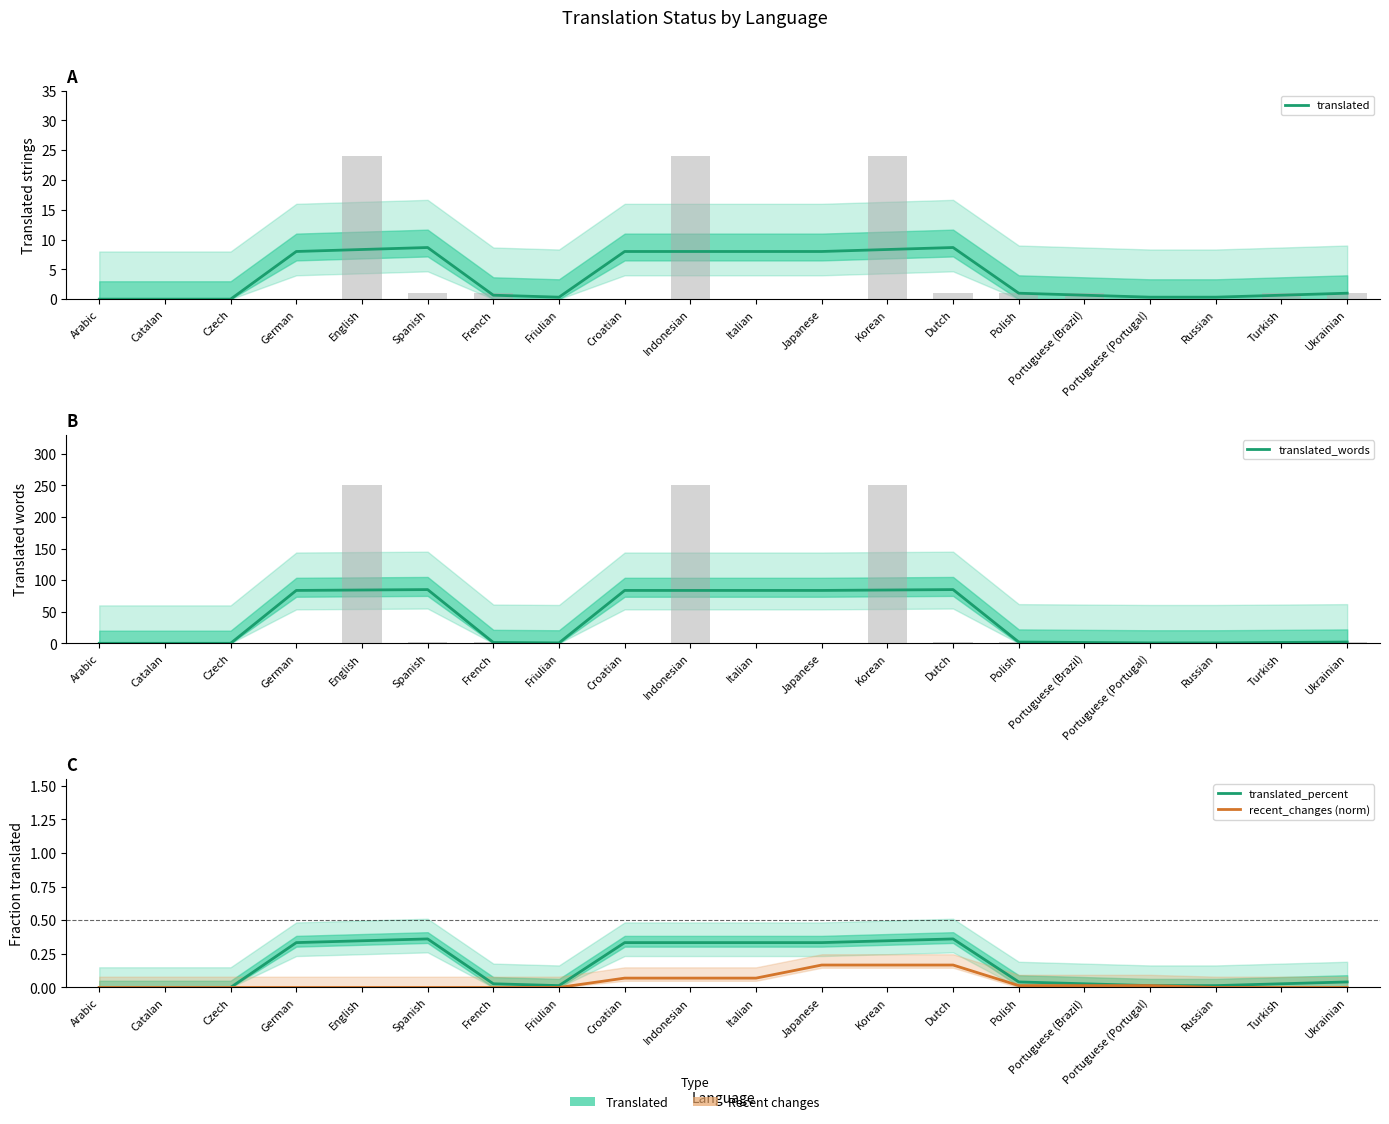

At which label does translated_words reach its minimum?

Arabic